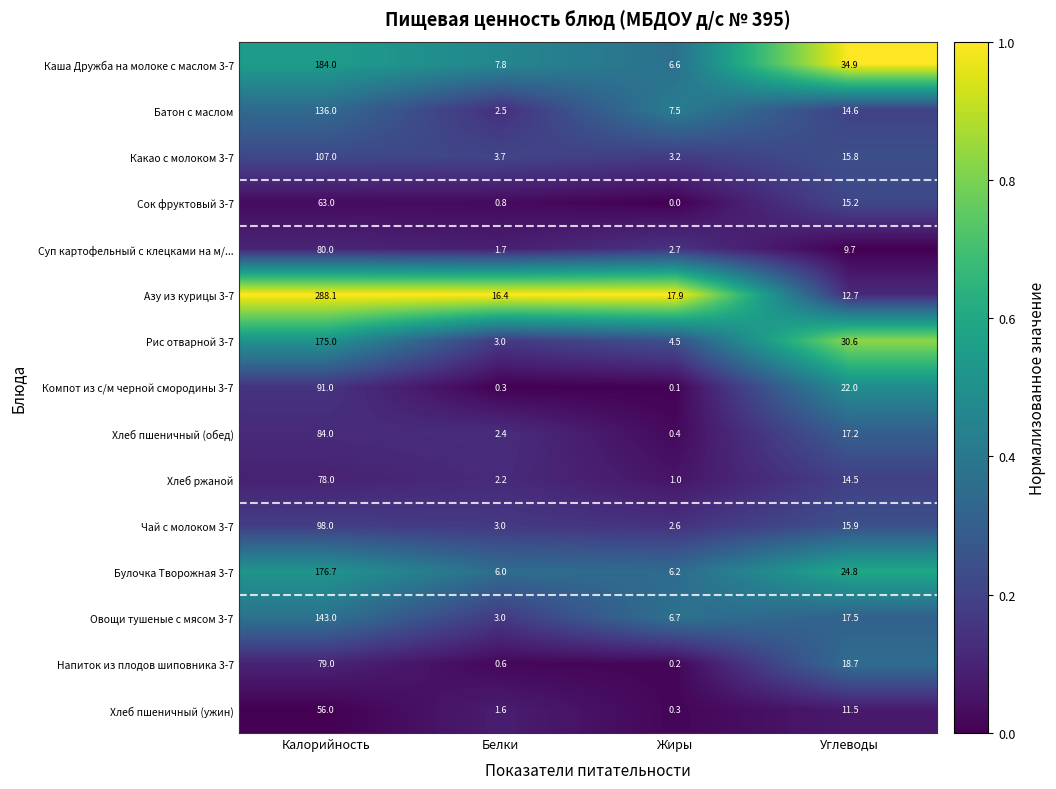

Is it true that Компот из с/м черной смородины 3-7 equals 22.6 at Калорийность?

False